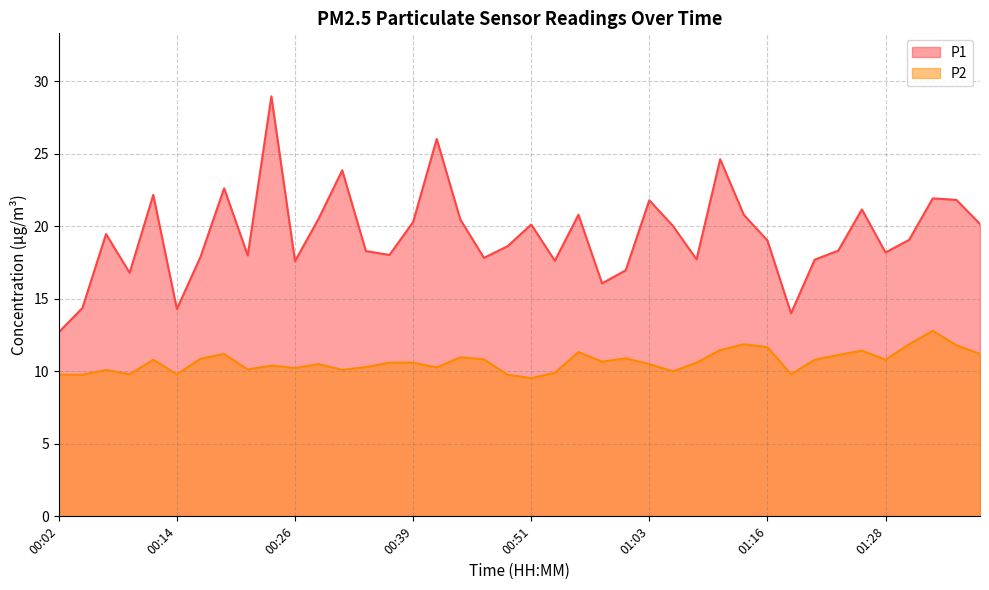

Rank the series by their maximum value, from highest to lowest.

P1, P2